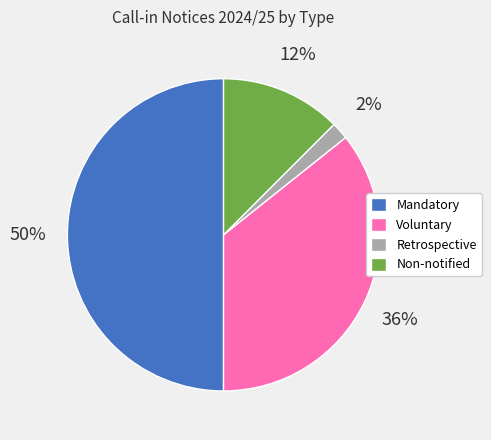

True or false: Mandatory accounts for 59% of the total.

False